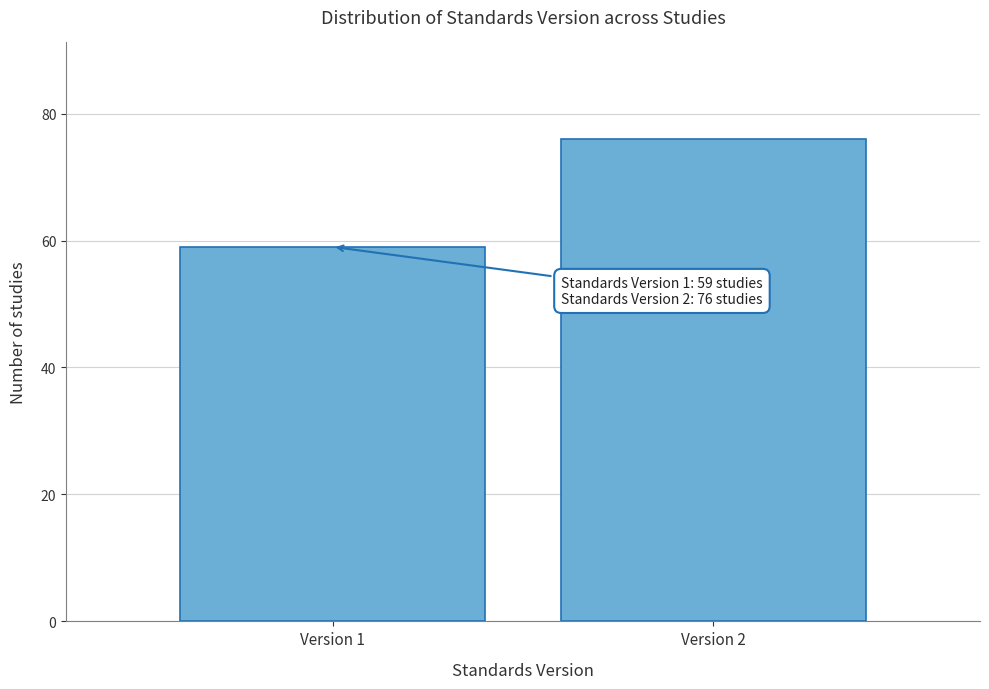

Reading right to left, list all the values displayed in this chart.

Version 2=76	Version 1=59